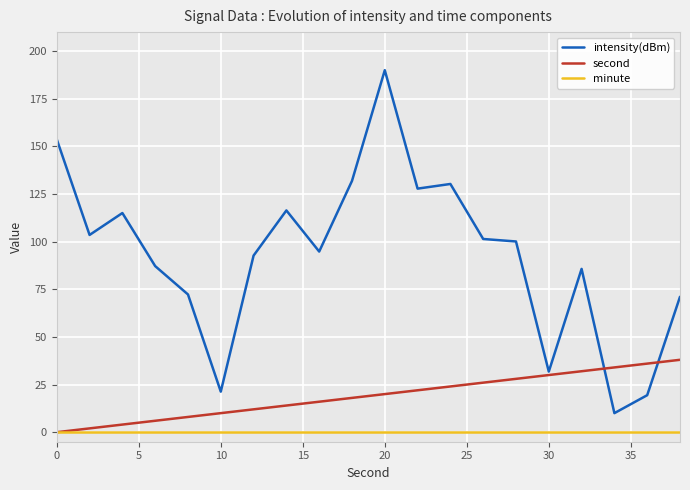

Which series ends up on top after the final intersection of intensity(dBm) and second?

intensity(dBm)